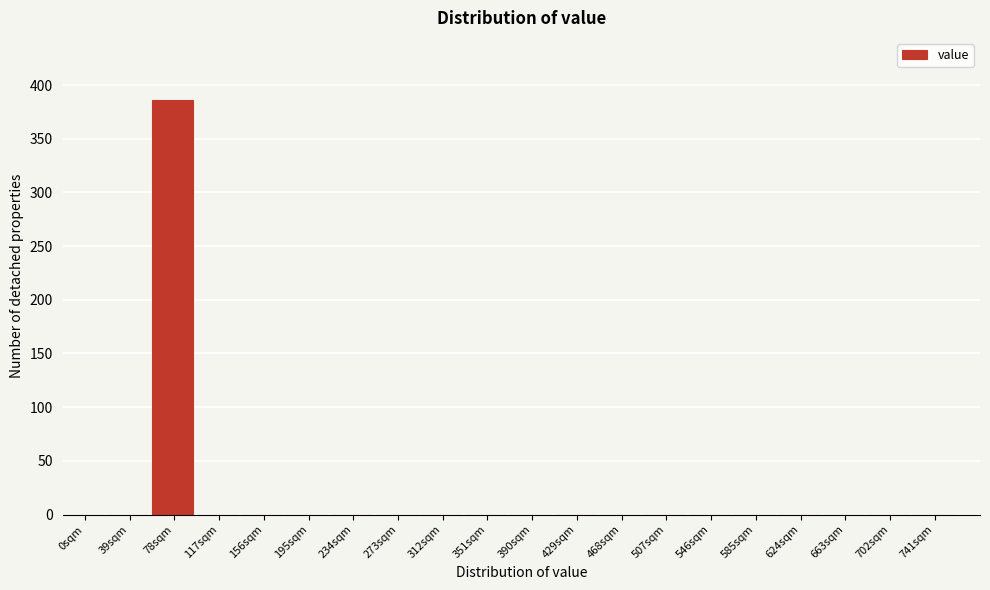

Reading left to right, list all the values displayed in this chart.

0sqm=0	39sqm=0	78sqm=386	117sqm=0	156sqm=0	195sqm=0	234sqm=0	273sqm=0	312sqm=0	351sqm=0	390sqm=0	429sqm=0	468sqm=0	507sqm=0	546sqm=0	585sqm=0	624sqm=0	663sqm=0	702sqm=0	741sqm=0